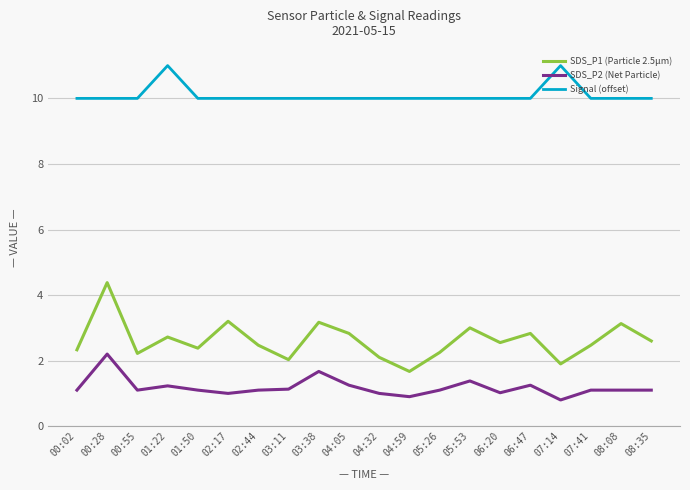

What is the difference between the highest and lowest values at 00:28?

7.8